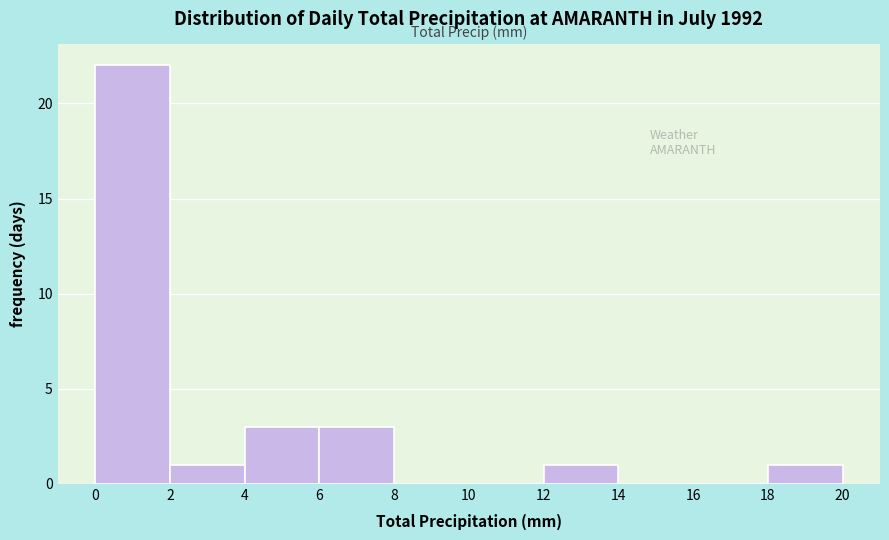

Reading left to right, list every bar in this chart as the range it spans on the x-axis followed by its height. The values are not printed on the chart, so give them approximately, as read against the axis.

0 to 2: 22
2 to 4: 1
4 to 6: 3
6 to 8: 3
8 to 10: 0
10 to 12: 0
12 to 14: 1
14 to 16: 0
16 to 18: 0
18 to 20: 1